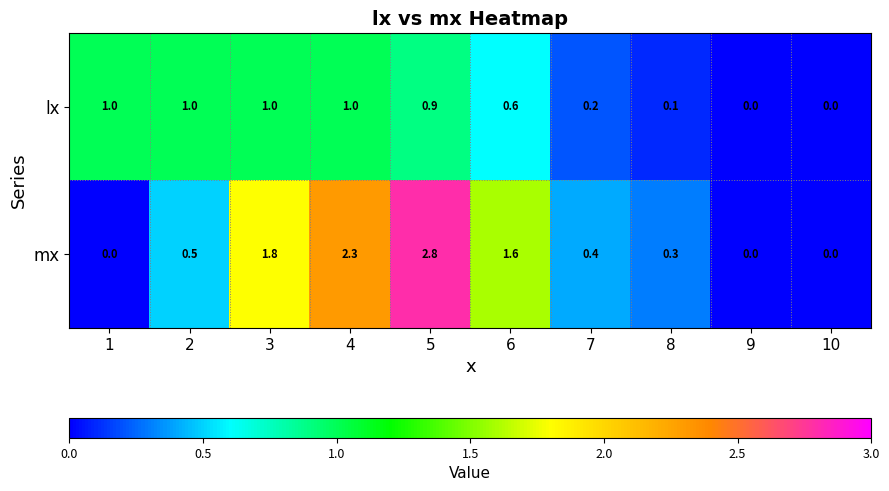

True or false: mx has a value of 1.8 at 3.

True